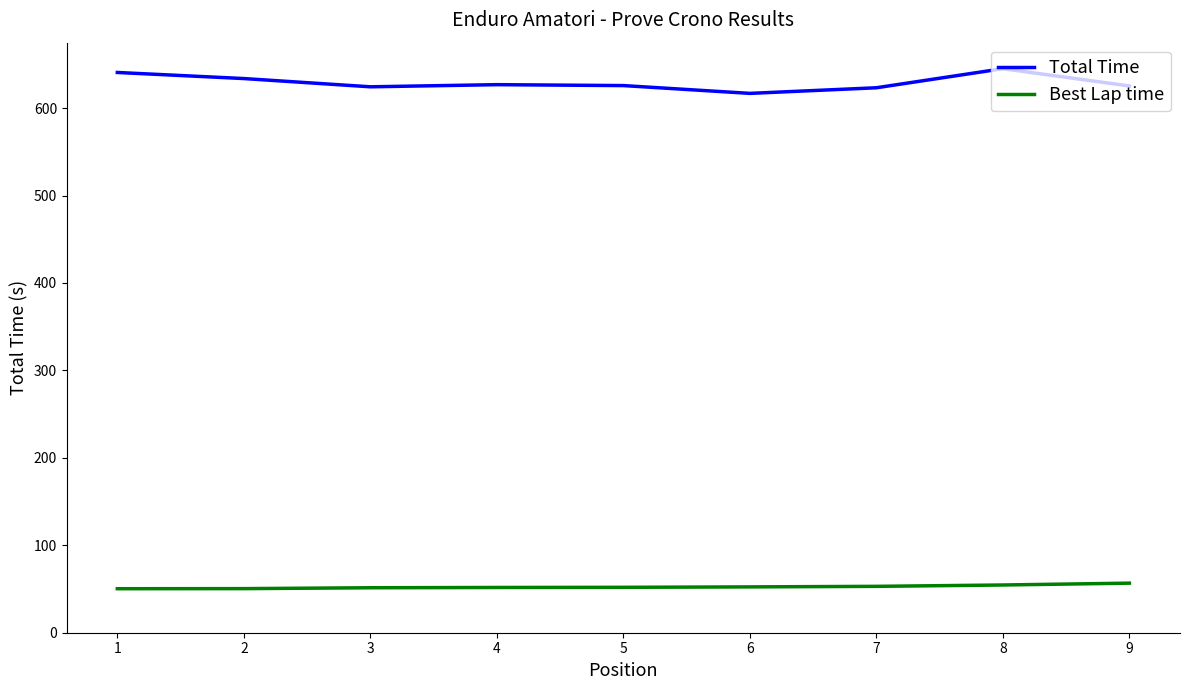

List the series in order of their peak value, lowest first.

Best Lap time, Total Time